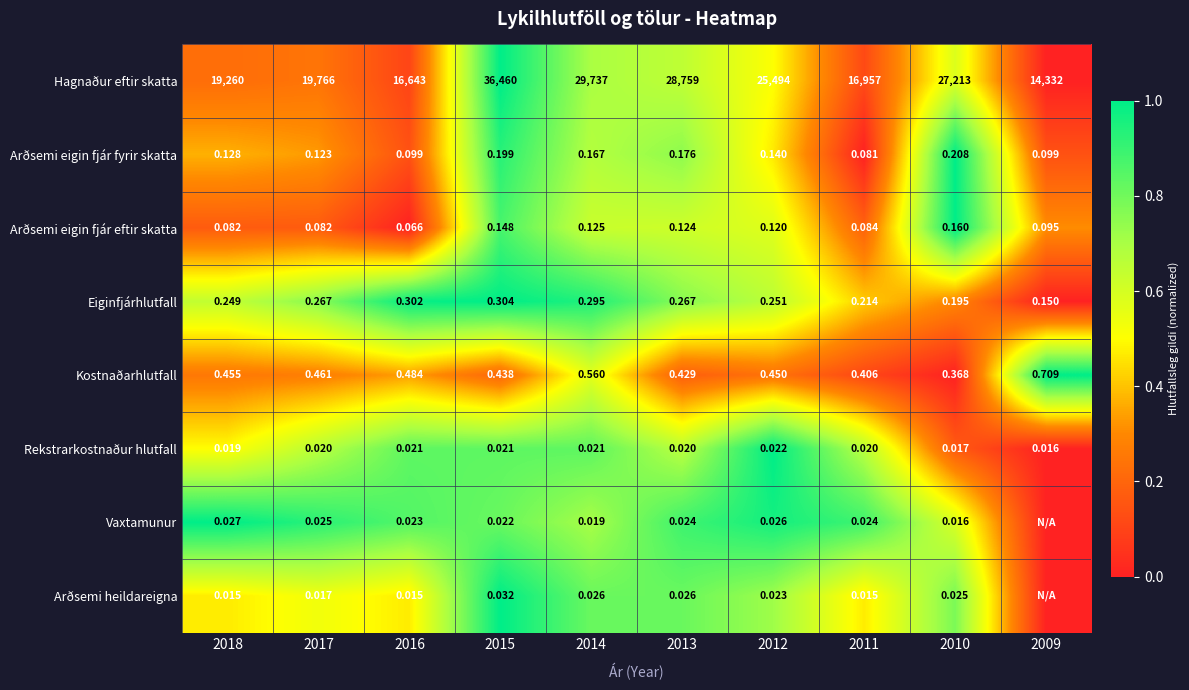

Rank the categories by Kostnaðarhlutfall value from highest to lowest.

2009, 2014, 2016, 2017, 2018, 2012, 2015, 2013, 2011, 2010